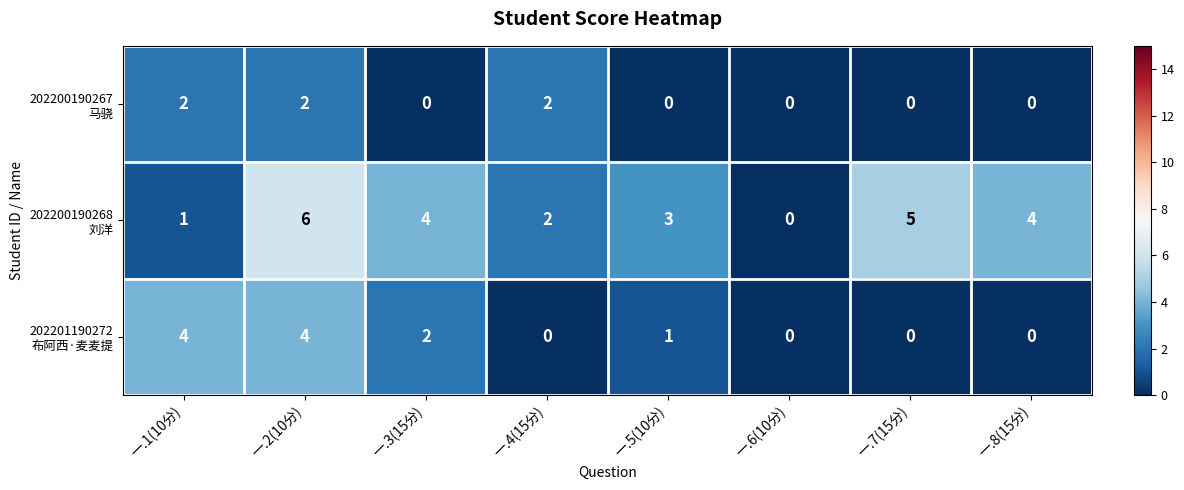

What is the total value across all series at 一.5(10分)?

4